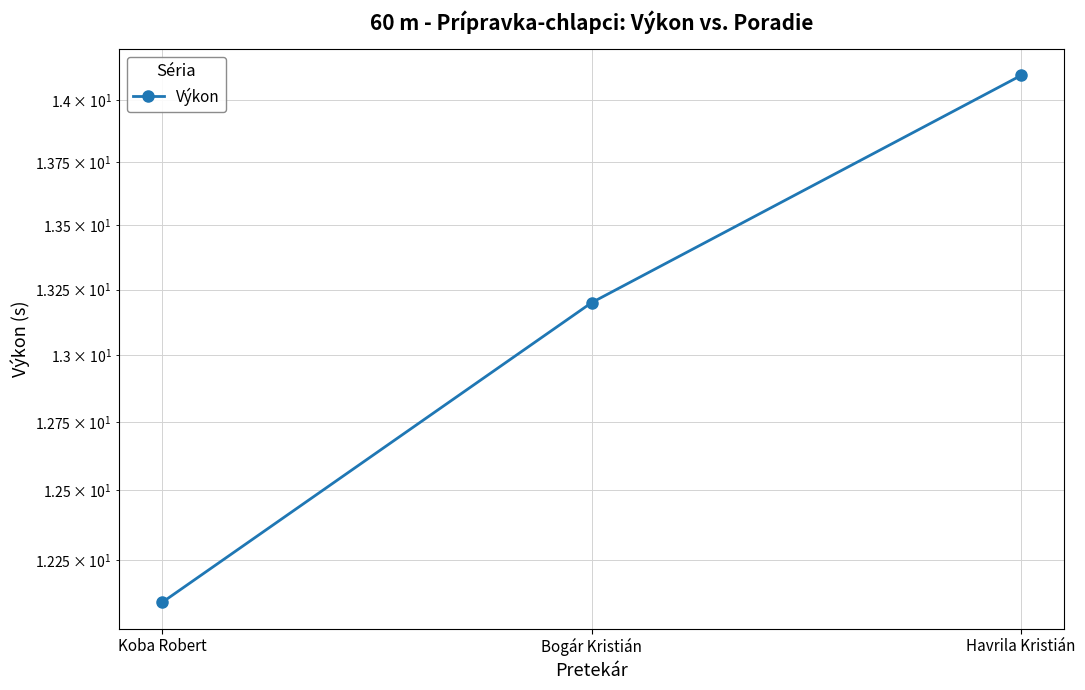

How many data points are above 13?

2